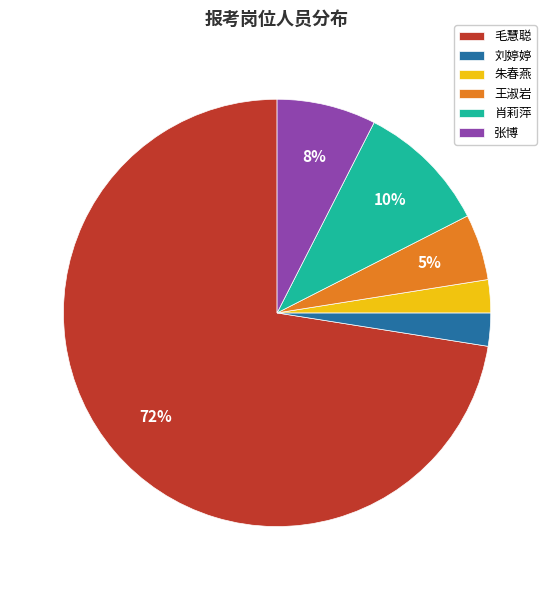

To the nearest percent, what portion does 肖莉萍 represent?

10%